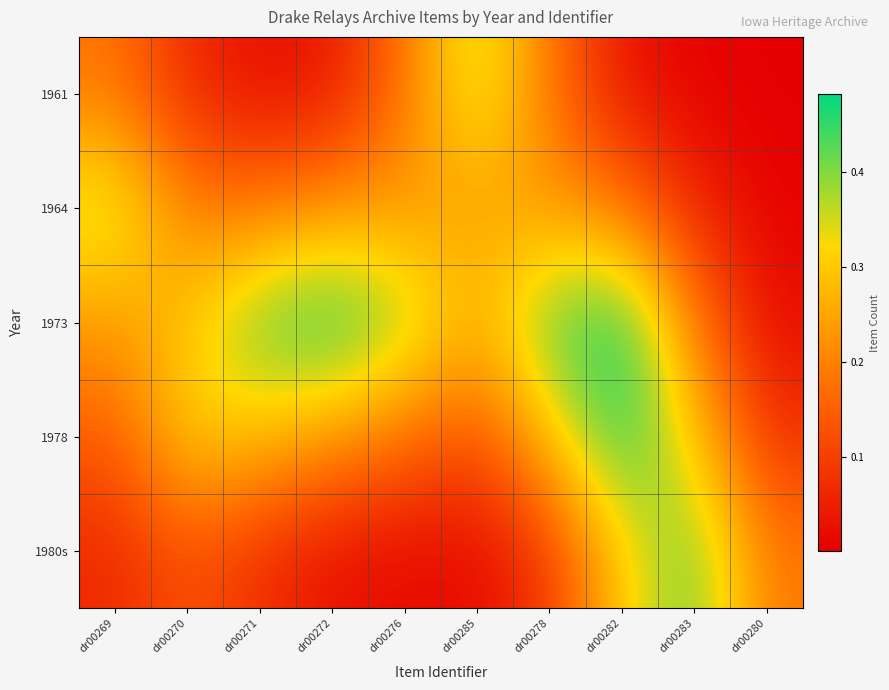

Reading right to left, extract all data points from this chart.

1961: dr00280=0.0	dr00283=0.0	dr00282=0.0	dr00278=0.2	dr00285=0.4	dr00276=0.2	dr00272=0.0	dr00271=0.0	dr00270=0.1	dr00269=0.2
1964: dr00280=0.0	dr00283=0.1	dr00282=0.2	dr00278=0.2	dr00285=0.2	dr00276=0.2	dr00272=0.2	dr00271=0.2	dr00270=0.2	dr00269=0.4
1973: dr00280=0.0	dr00283=0.2	dr00282=0.5	dr00278=0.4	dr00285=0.3	dr00276=0.4	dr00272=0.5	dr00271=0.4	dr00270=0.3	dr00269=0.2
1978: dr00280=0.1	dr00283=0.3	dr00282=0.5	dr00278=0.3	dr00285=0.1	dr00276=0.2	dr00272=0.2	dr00271=0.3	dr00270=0.3	dr00269=0.1
1980s: dr00280=0.2	dr00283=0.4	dr00282=0.3	dr00278=0.1	dr00285=0.0	dr00276=0.0	dr00272=0.0	dr00271=0.1	dr00270=0.1	dr00269=0.1